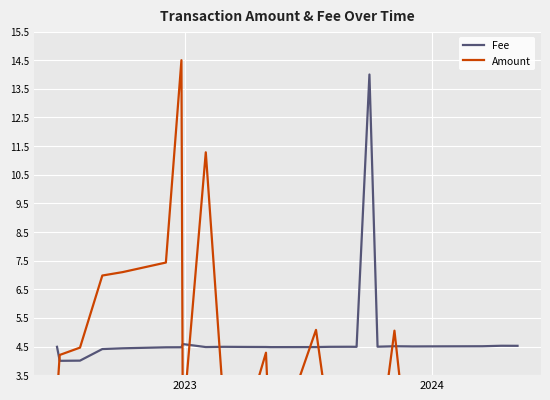

Which series has the largest range (max minus min)?

Amount